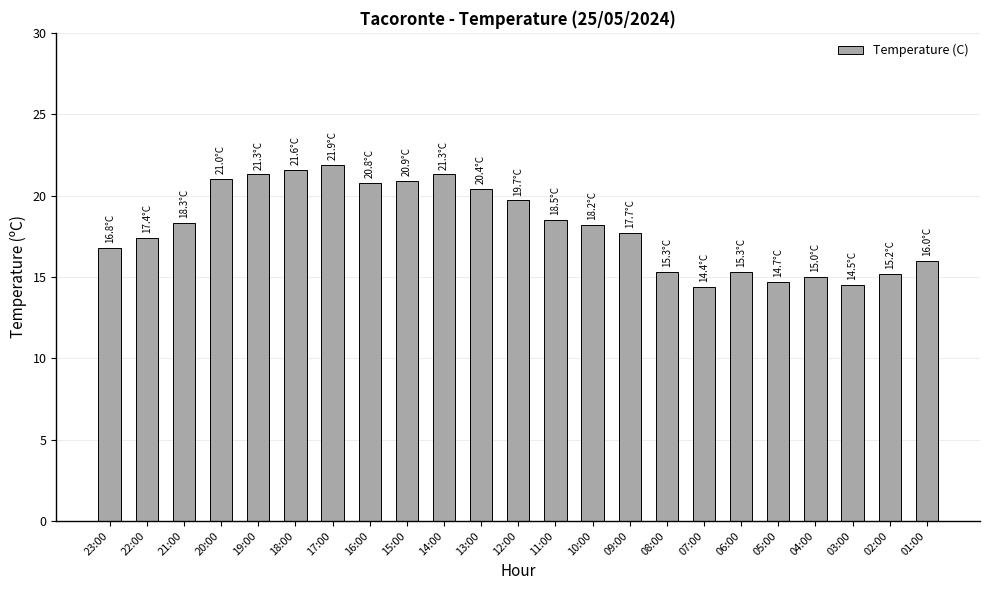

Approximately how many times larger is the value at 23:00 compared to 13:00?

0.8